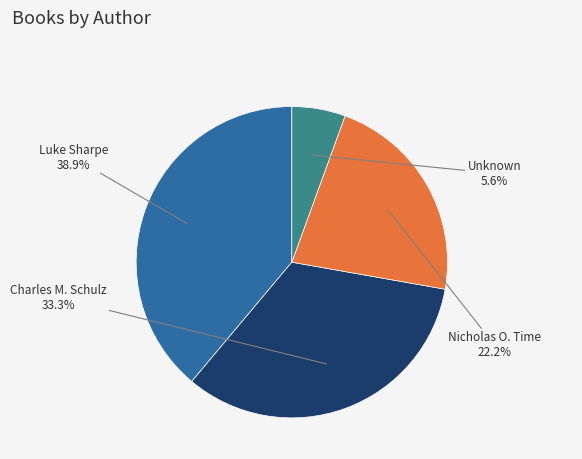

Does any single category account for the majority?

No